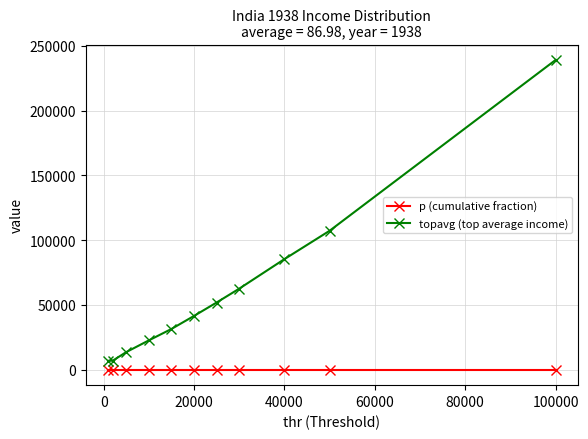

Which series has the largest total across all categories?

topavg (top average income)